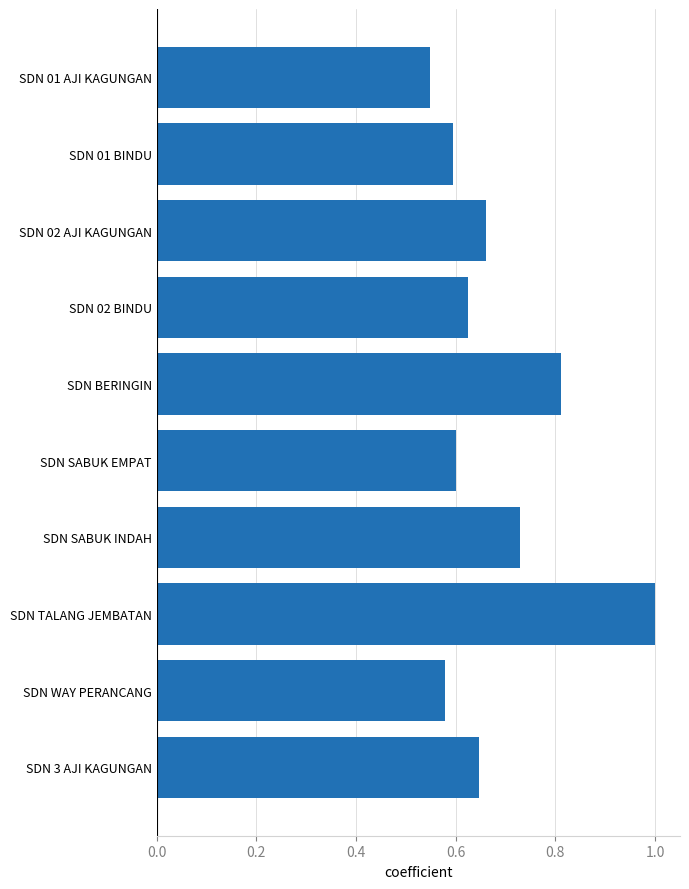

How many data points does each series have?

10